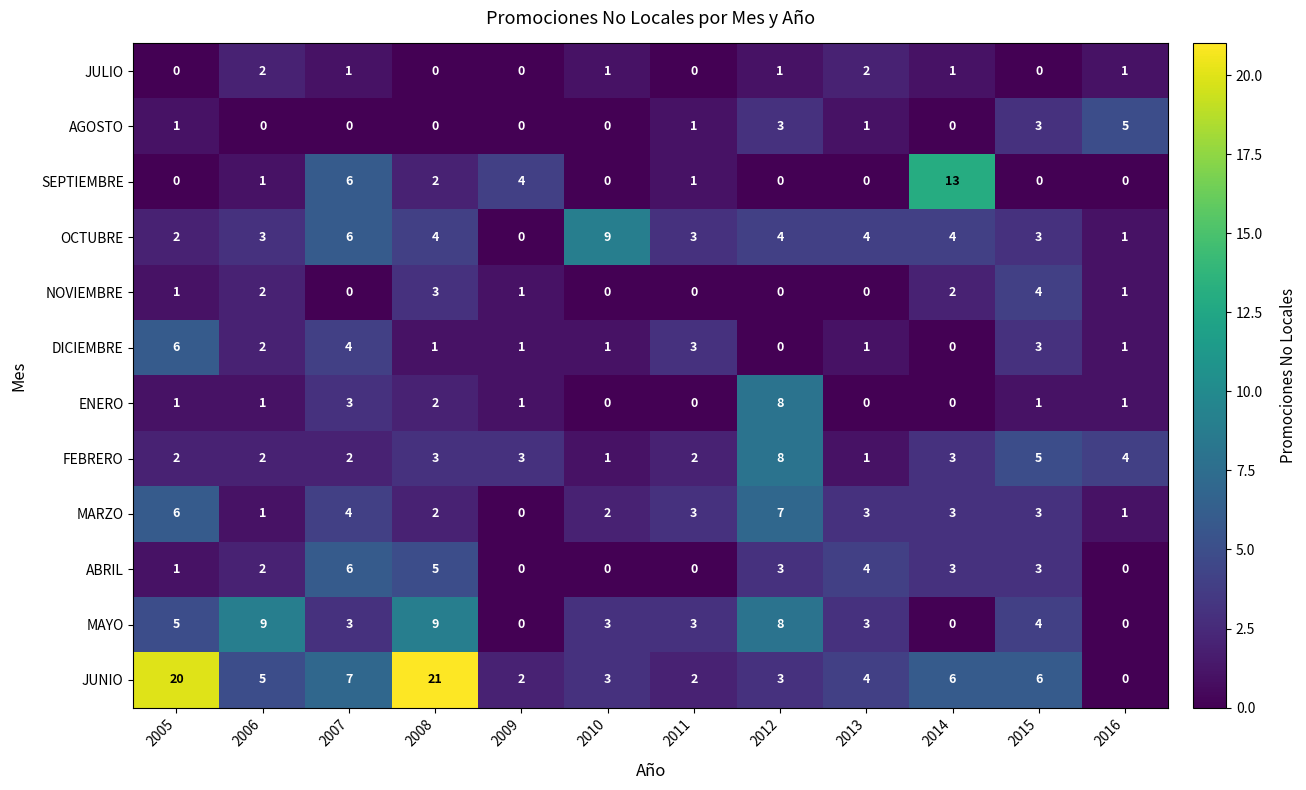

At which label is FEBRERO closest to 4?

2016